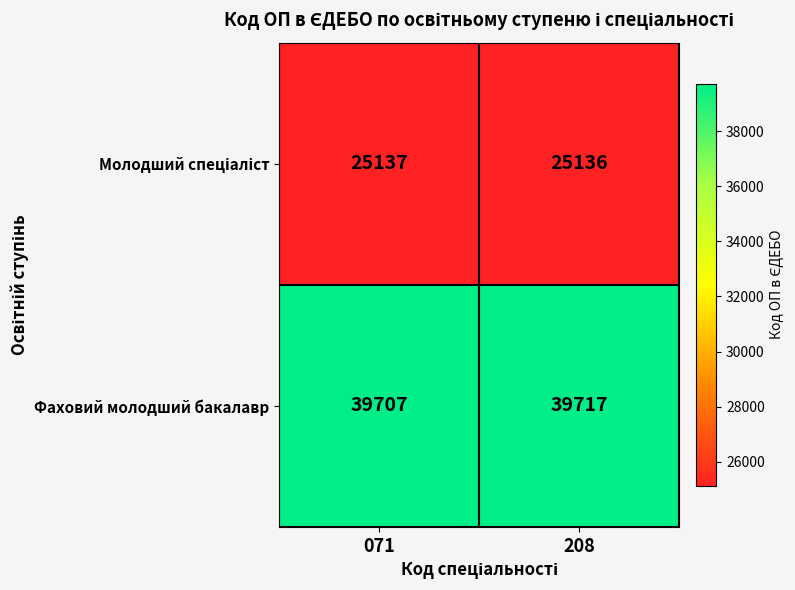

Which series has the largest total across all categories?

Фаховий молодший бакалавр